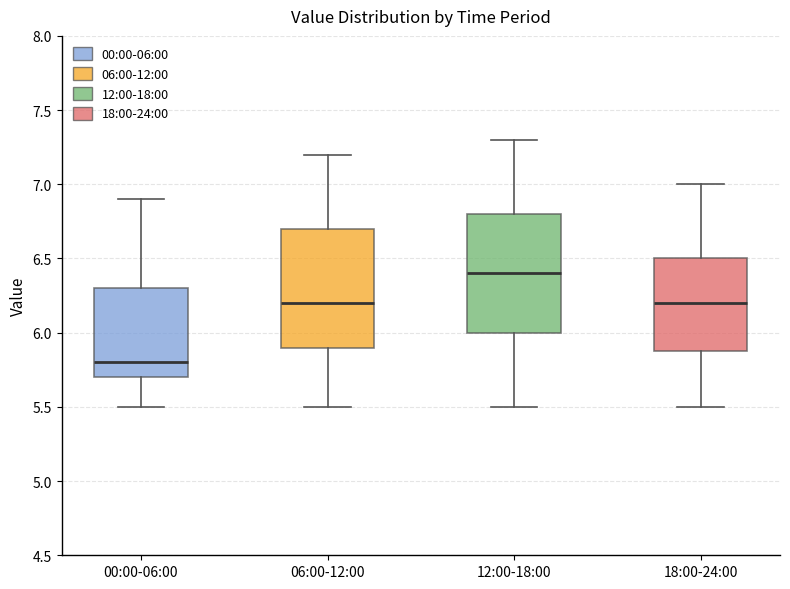

Which box has the lowest median line?

00:00-06:00